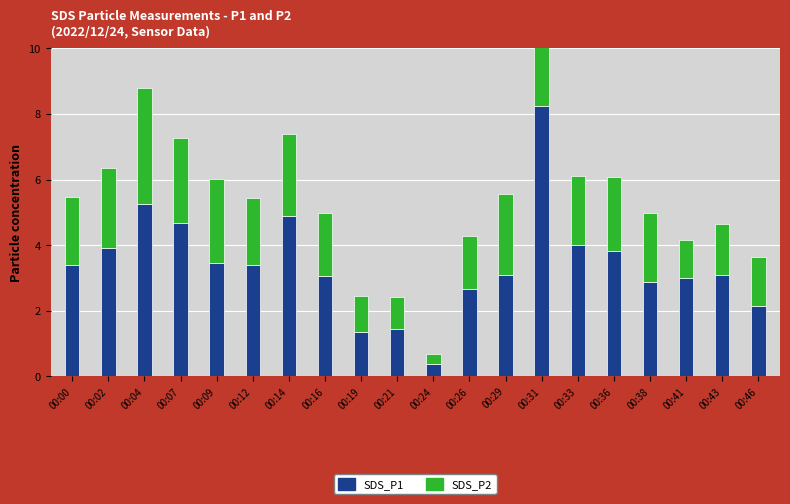

At which category is the sum across all series the highest?

00:31